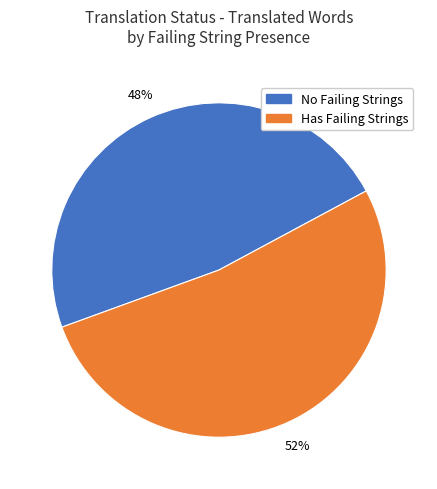

What percentage is the Has Failing Strings slice, to the nearest percent?

52%